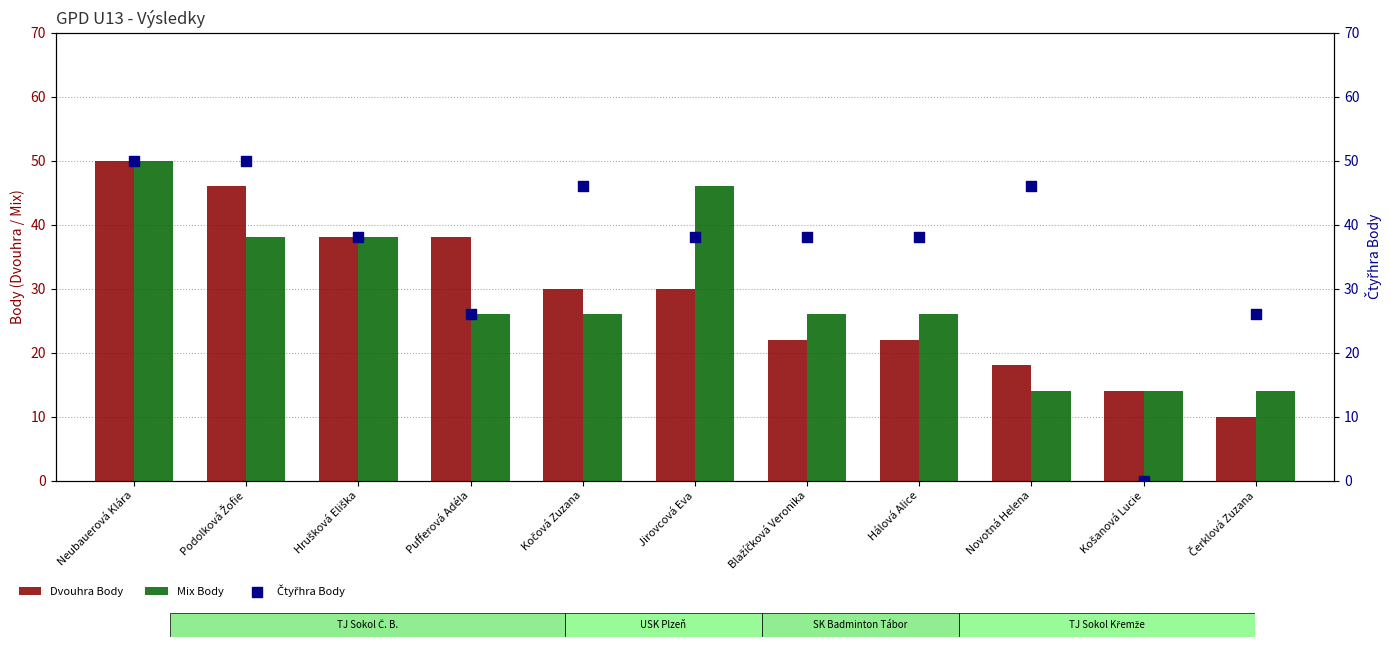

Is the value of Dvouhra Body at Novotná Helena greater than the value of Mix Body at Kočová Zuzana?

No